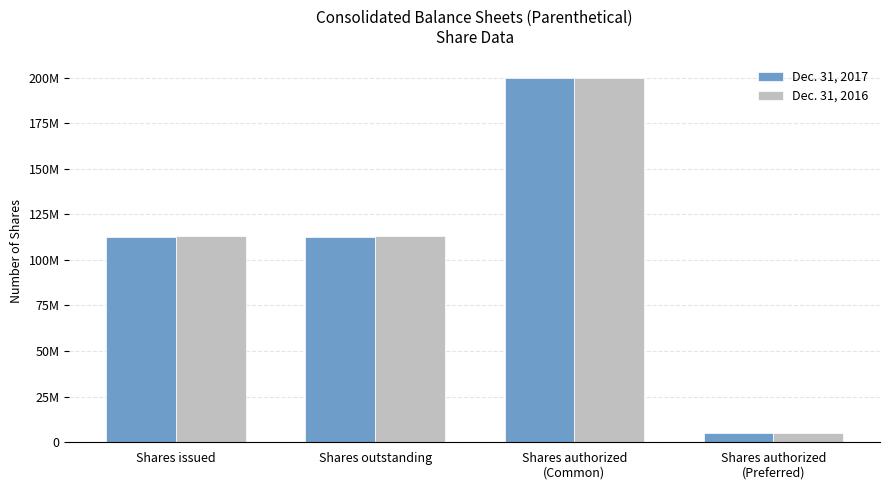

What is the difference between the maximum and minimum values in the Dec. 31, 2016 series?

195000000